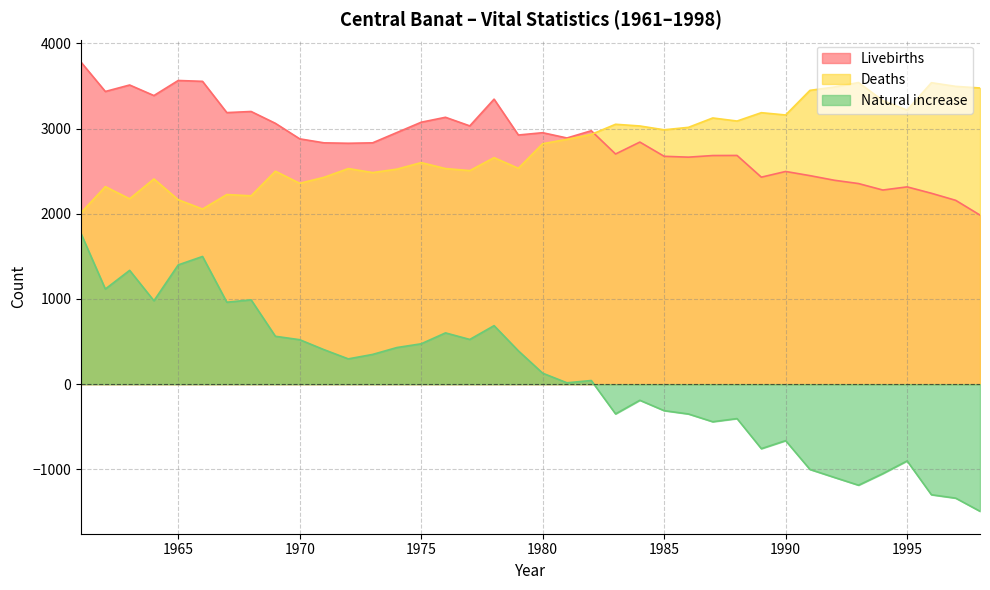

What is the difference between the second highest and second lowest values in the Deaths series?

1483